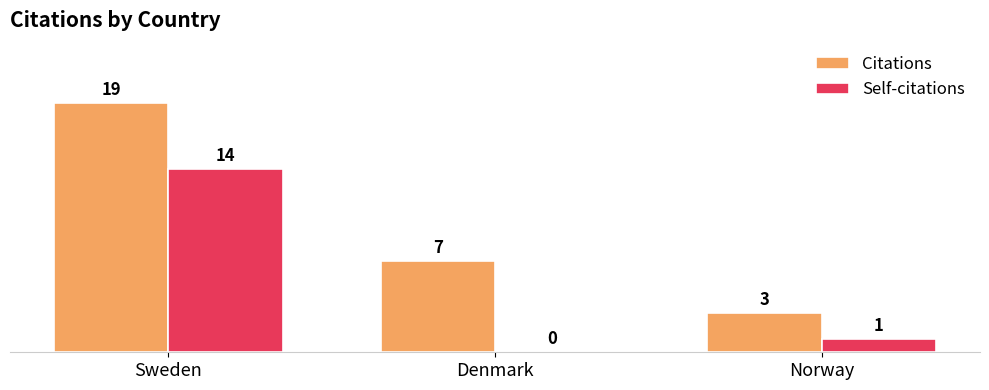

Reading left to right, transcribe all the data shown in this chart.

Citations: Sweden=19	Denmark=7	Norway=3
Self-citations: Sweden=14	Denmark=0	Norway=1